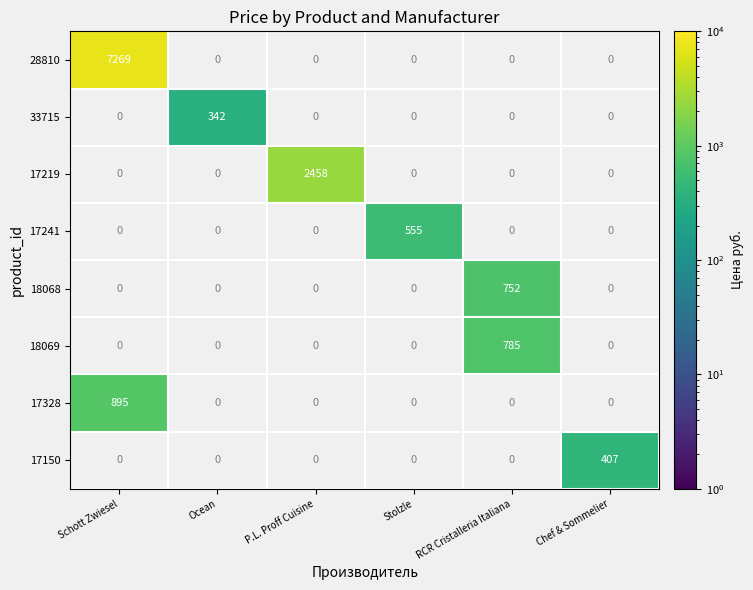

True or false: 18068 has a value of 752 at RCR Cristalleria Italiana.

True